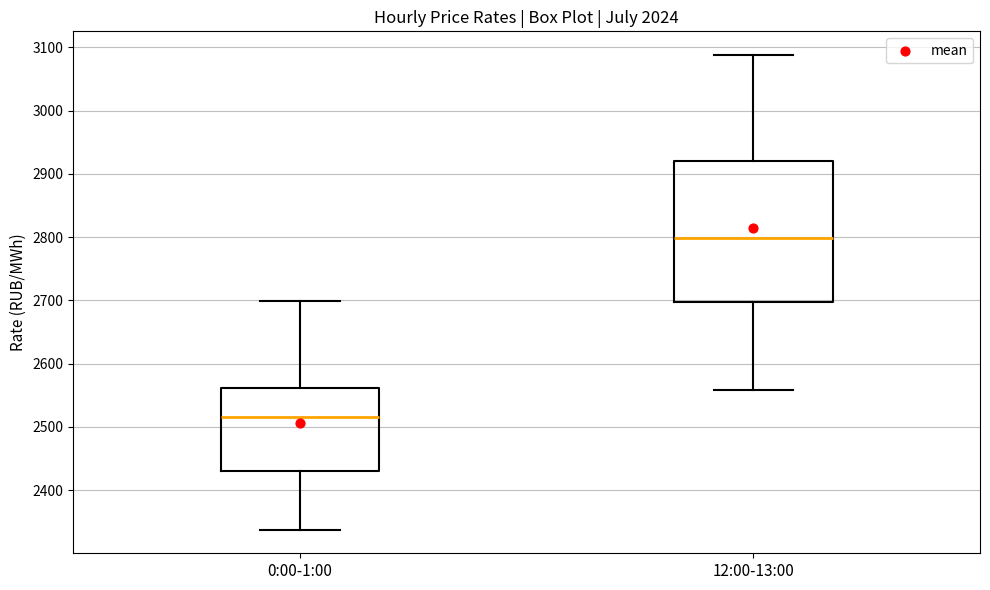

Reading left to right, transcribe this box plot: for each box, give where its median line is, the range the box spans, and where its two whiskers end, as read against the y-axis. The values are not printed on the chart, so give them approximately, as read against the axis.

0:00-1:00: median 2520, box 2430 to 2560, whiskers 2340 to 2700
12:00-13:00: median 2800, box 2700 to 2920, whiskers 2560 to 3090